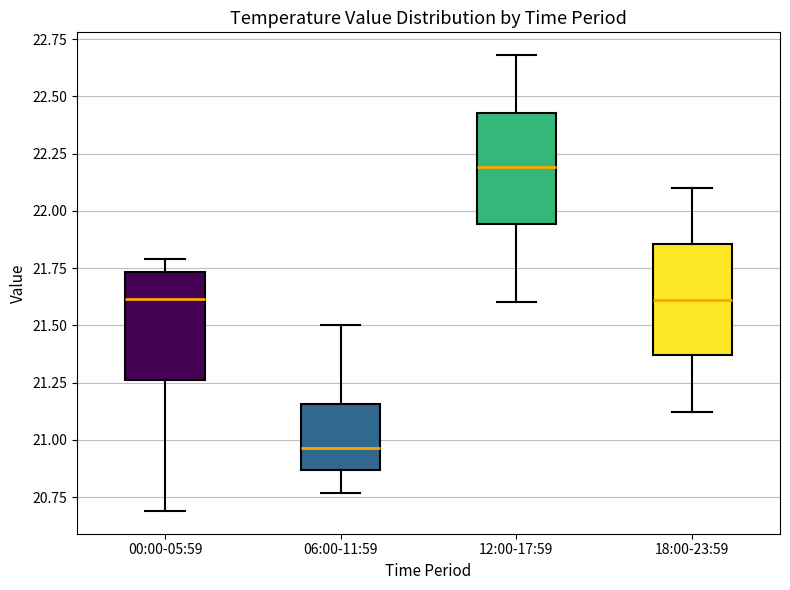

Which box has the lowest median line?

06:00-11:59